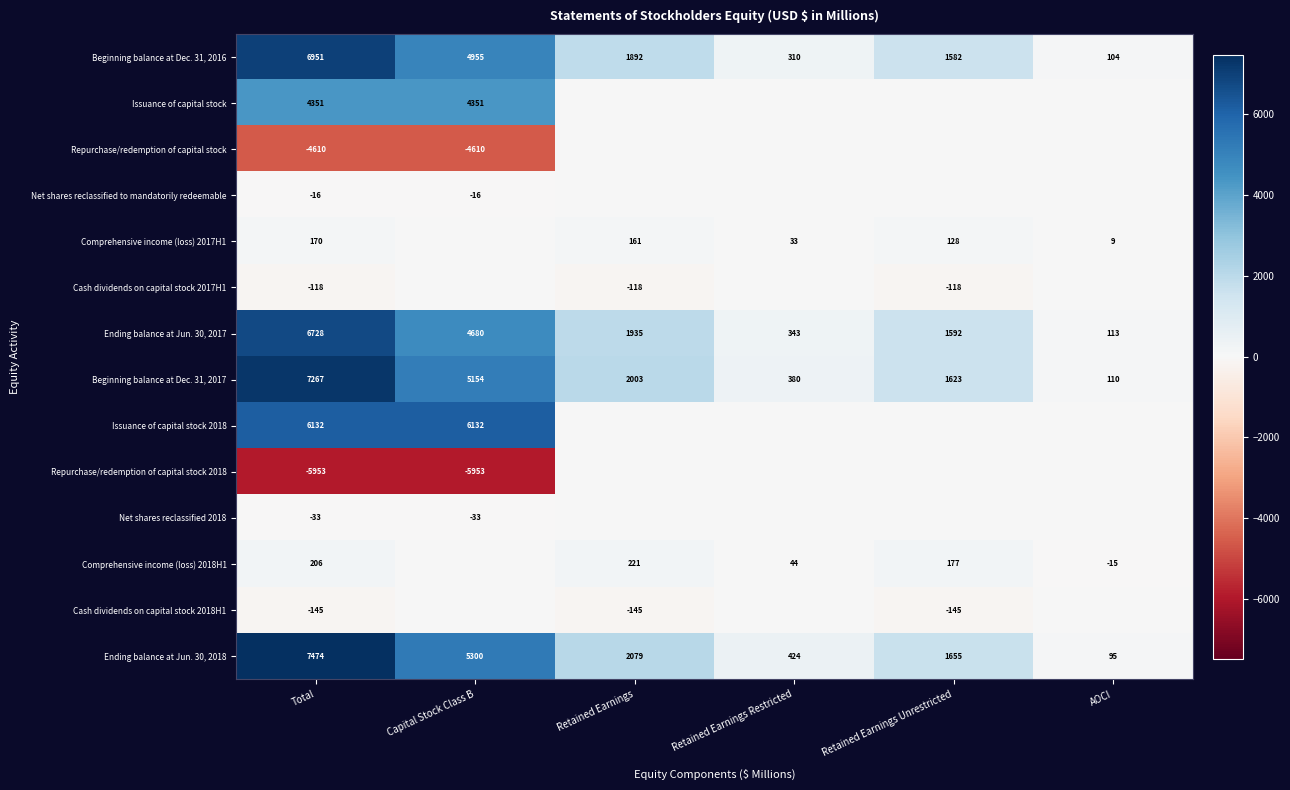

What is the minimum value shown in the chart?

-5953